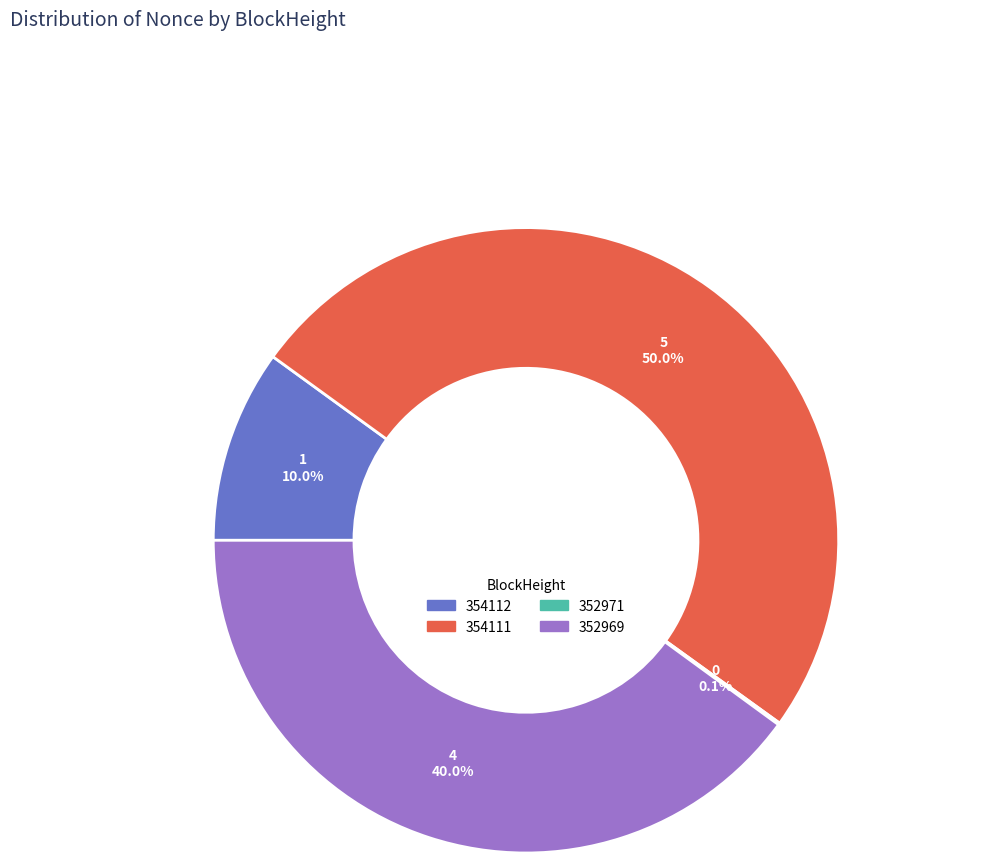

Between 354112 and 352969, which is larger?

352969